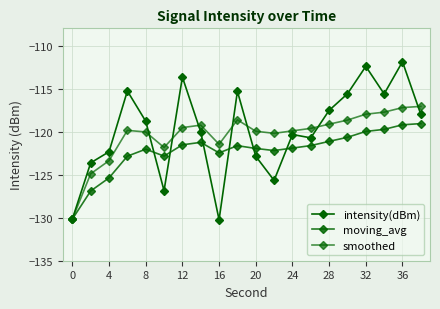

How many categories are shown in the chart?

20